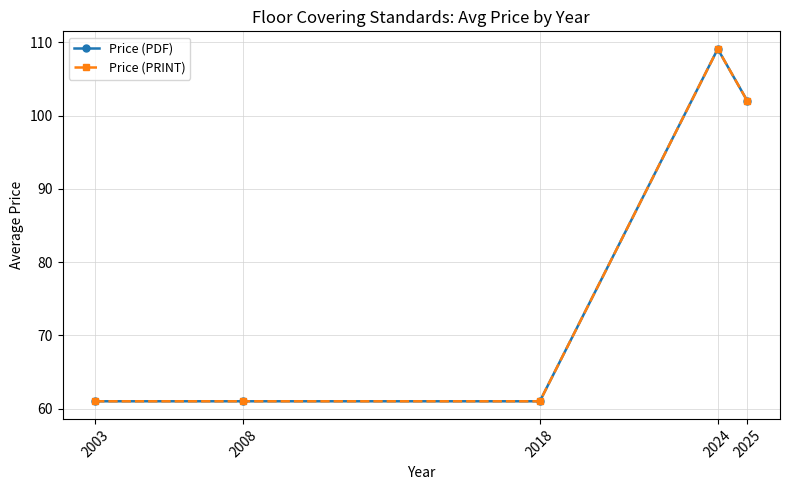

Does the chart have visible grid lines?

Yes